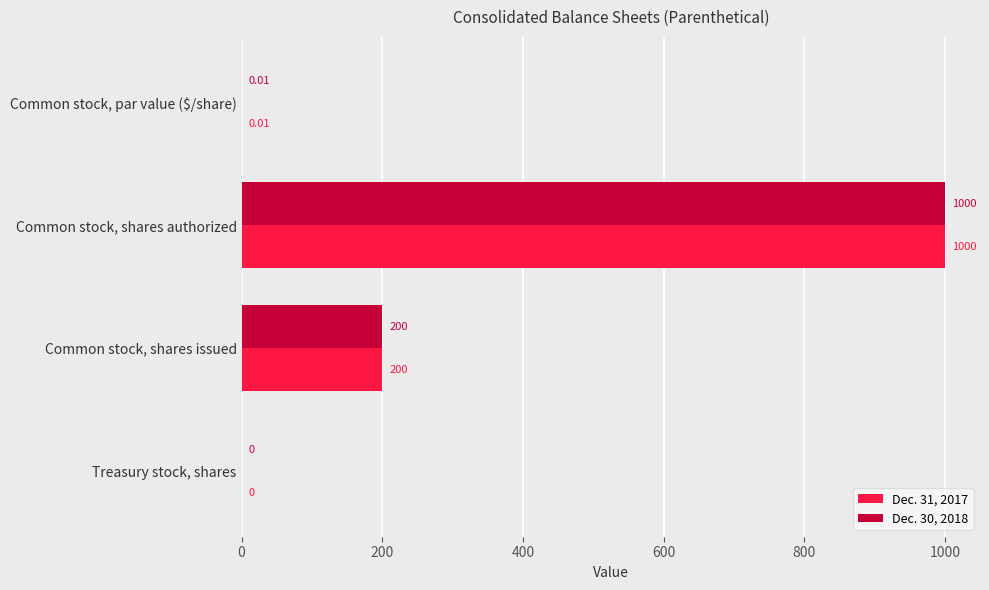

At which label is Dec. 31, 2017 closest to 500?

Common stock, shares issued